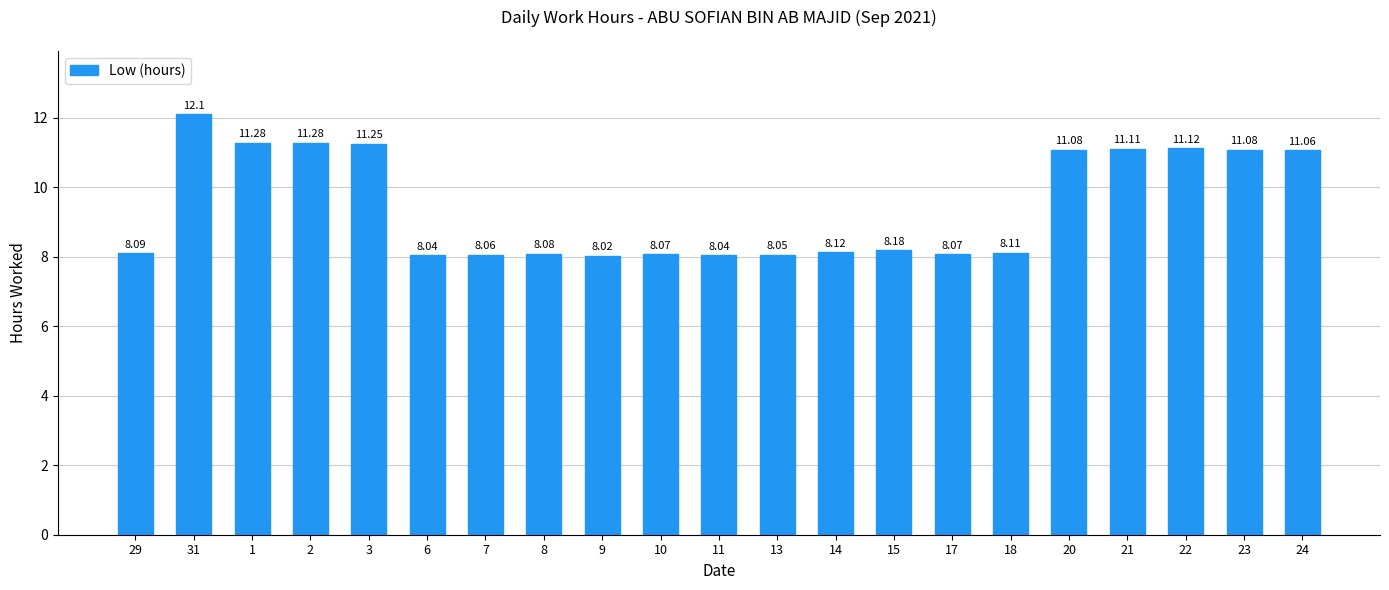

What is the sum of all values?

198.3